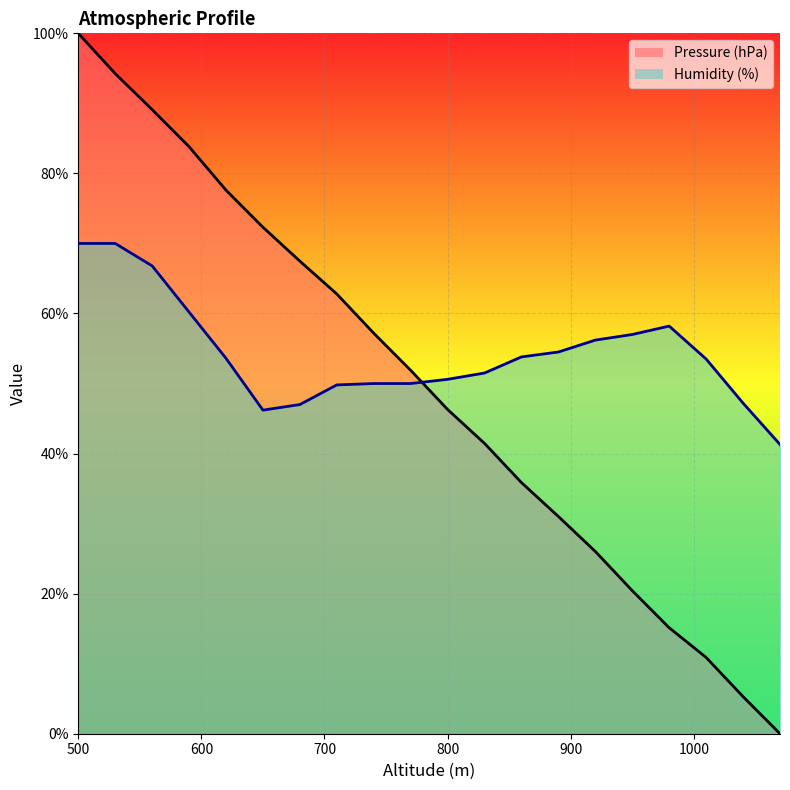

What is the value of the Humidity (%) point at the 18th from the left?

53.5